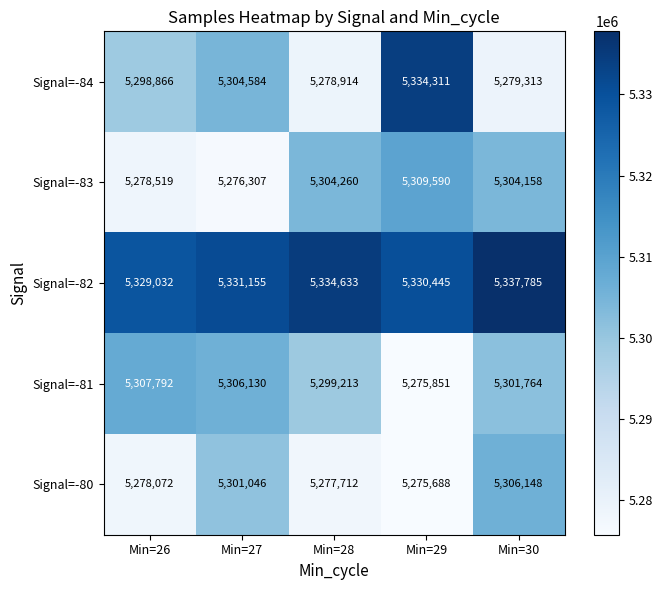

What is the difference between the maximum and minimum values in the Signal=-81 series?

31941